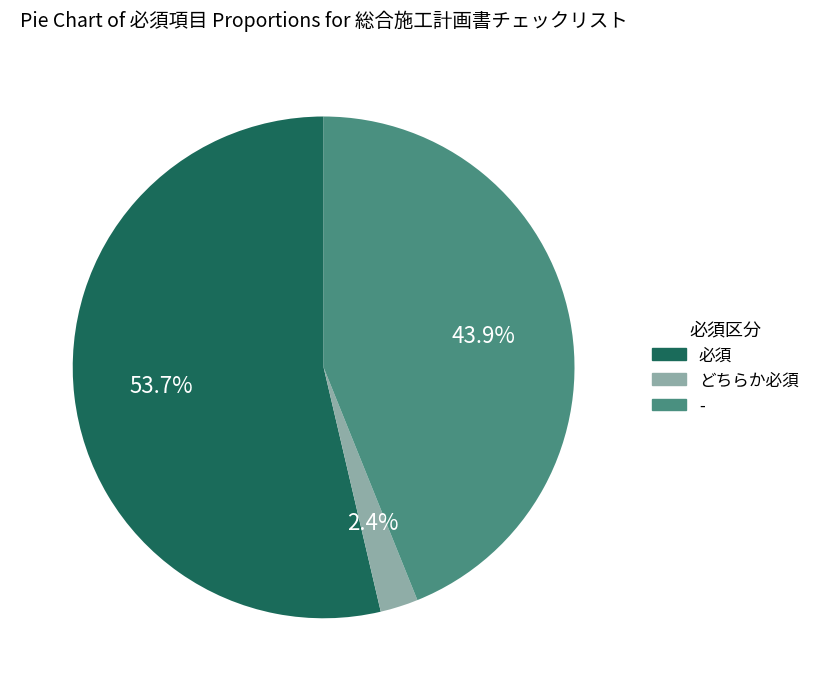

Is there a majority slice in this chart?

Yes